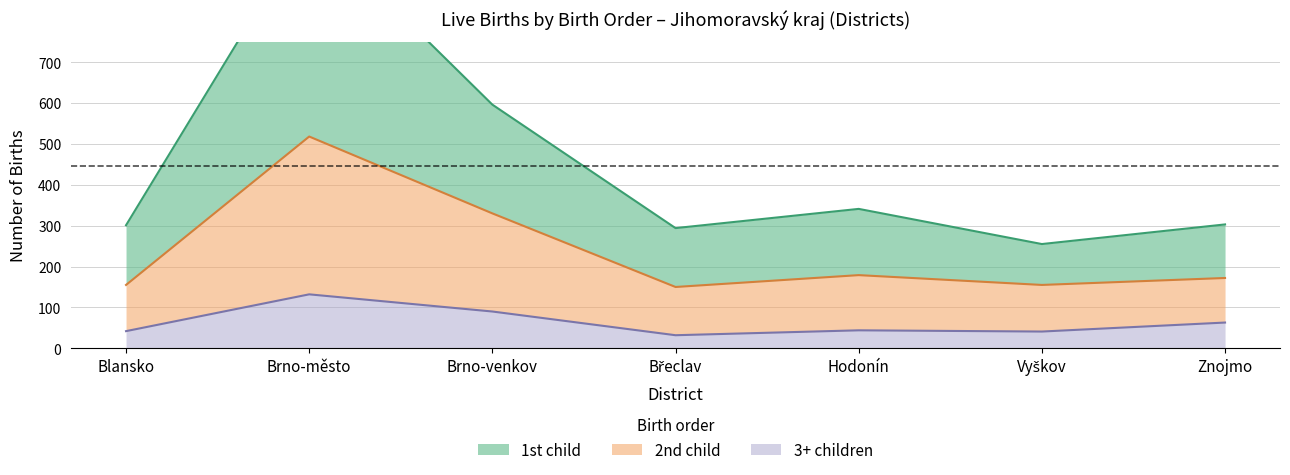

Reading left to right, list all the values displayed in this chart.

1st child: 301	1037	596	294	341	255	303
2nd child: 155	518	330	150	179	155	172
3+ children: 42	132	90	32	44	41	63